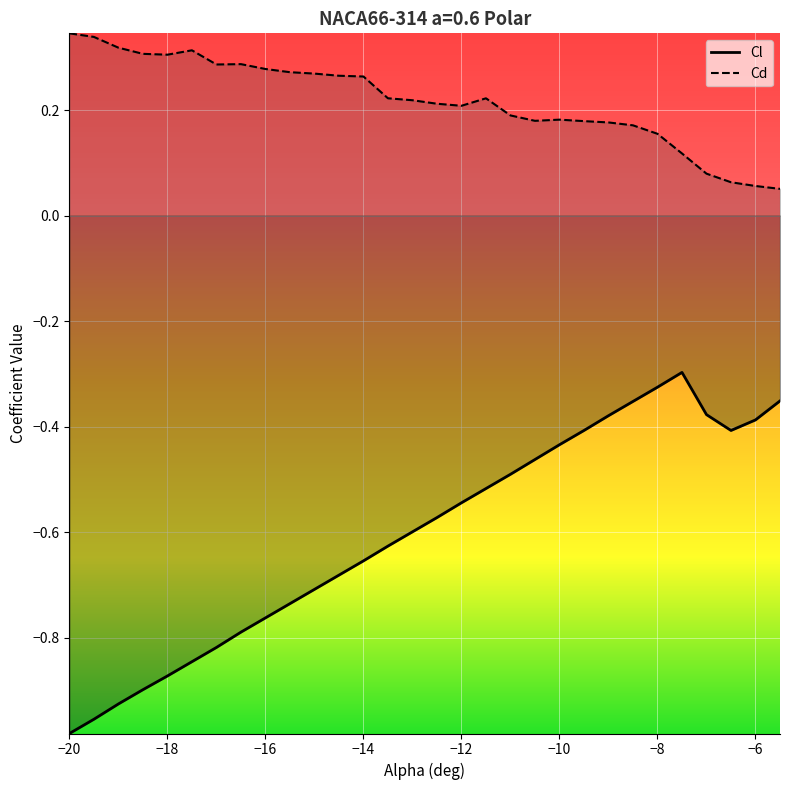

Which series has the widest spread of values?

Cl